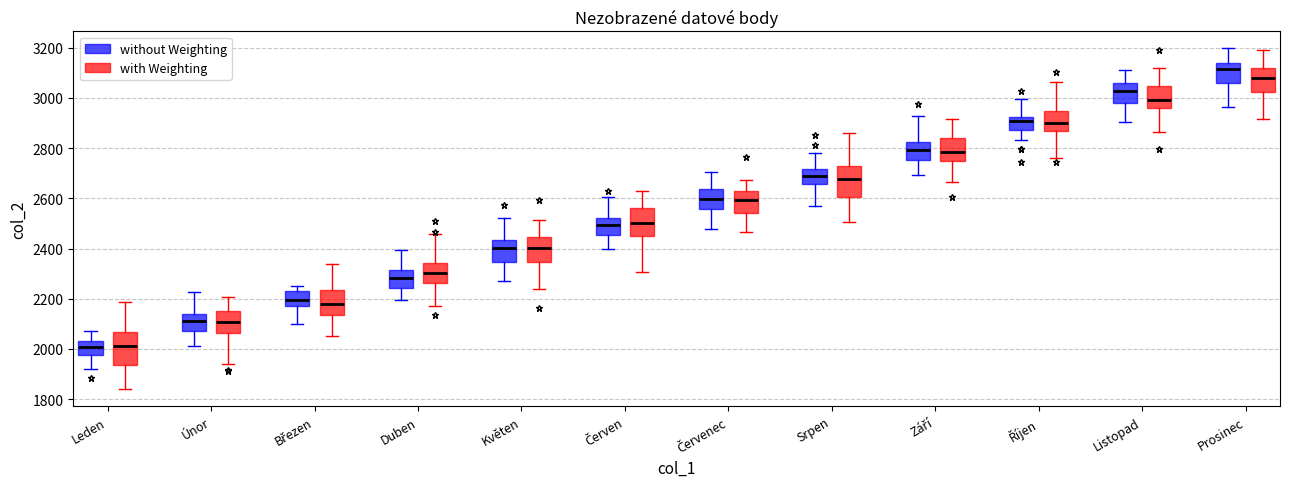

Reading left to right, transcribe this box plot: for each box, give where its median line is, the range the box spans, and where its two whiskers end, as read against the y-axis. The values are not printed on the chart, so give them approximately, as read against the axis.

Leden (without Weighting): median 2000, box 1980 to 2040, whiskers 1920 to 2080
Leden (with Weighting): median 2020, box 1940 to 2060, whiskers 1840 to 2180
Únor (without Weighting): median 2120, box 2060 to 2140, whiskers 2020 to 2220
Únor (with Weighting): median 2100, box 2060 to 2160, whiskers 1940 to 2200
Březen (without Weighting): median 2200, box 2180 to 2220, whiskers 2100 to 2260
Březen (with Weighting): median 2180, box 2140 to 2240, whiskers 2060 to 2340
Duben (without Weighting): median 2280, box 2240 to 2320, whiskers 2200 to 2400
Duben (with Weighting): median 2300, box 2260 to 2340, whiskers 2180 to 2460
Květen (without Weighting): median 2400, box 2340 to 2440, whiskers 2280 to 2520
Květen (with Weighting): median 2400, box 2340 to 2440, whiskers 2240 to 2520
Červen (without Weighting): median 2500, box 2460 to 2520, whiskers 2400 to 2600
Červen (with Weighting): median 2500, box 2440 to 2560, whiskers 2300 to 2640
Červenec (without Weighting): median 2600, box 2560 to 2640, whiskers 2480 to 2700
Červenec (with Weighting): median 2600, box 2540 to 2620, whiskers 2460 to 2680
Srpen (without Weighting): median 2680, box 2660 to 2720, whiskers 2580 to 2780
Srpen (with Weighting): median 2680, box 2600 to 2720, whiskers 2500 to 2860
Září (without Weighting): median 2800, box 2760 to 2820, whiskers 2700 to 2920
Září (with Weighting): median 2780, box 2740 to 2840, whiskers 2660 to 2920
Říjen (without Weighting): median 2900, box 2880 to 2920, whiskers 2840 to 3000
Říjen (with Weighting): median 2900, box 2860 to 2940, whiskers 2760 to 3060
Listopad (without Weighting): median 3020, box 2980 to 3060, whiskers 2900 to 3100
Listopad (with Weighting): median 3000, box 2960 to 3040, whiskers 2860 to 3120
Prosinec (without Weighting): median 3120, box 3060 to 3140, whiskers 2960 to 3200
Prosinec (with Weighting): median 3080, box 3020 to 3120, whiskers 2920 to 3180